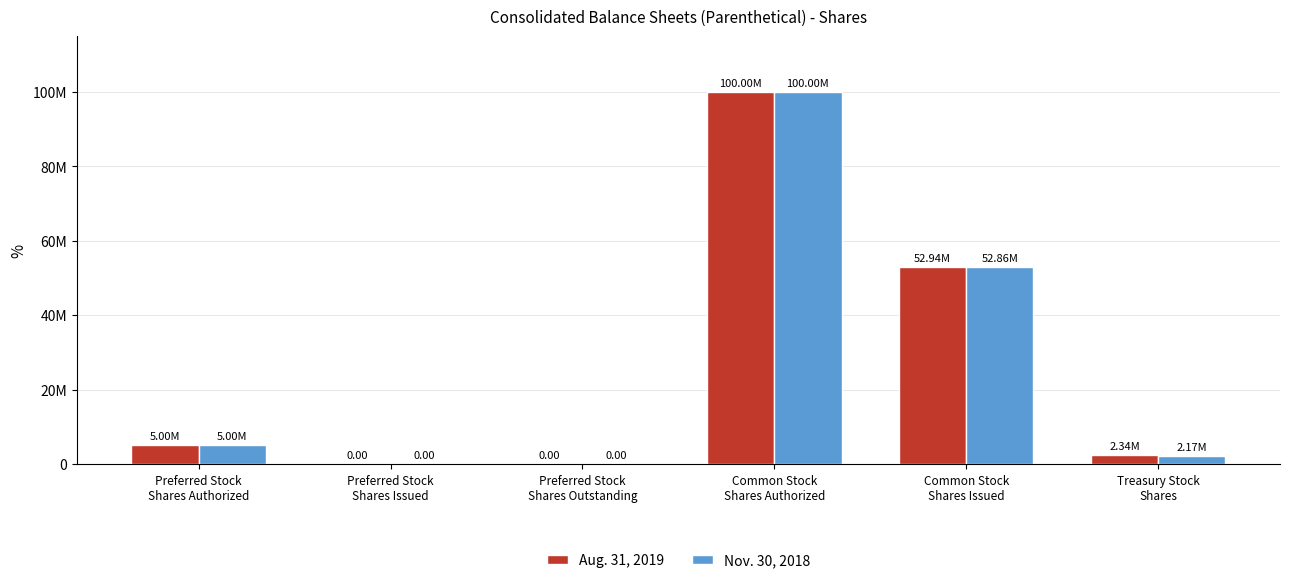

At which label does Aug. 31, 2019 first exceed 5000000?

Common Stock
Shares Authorized